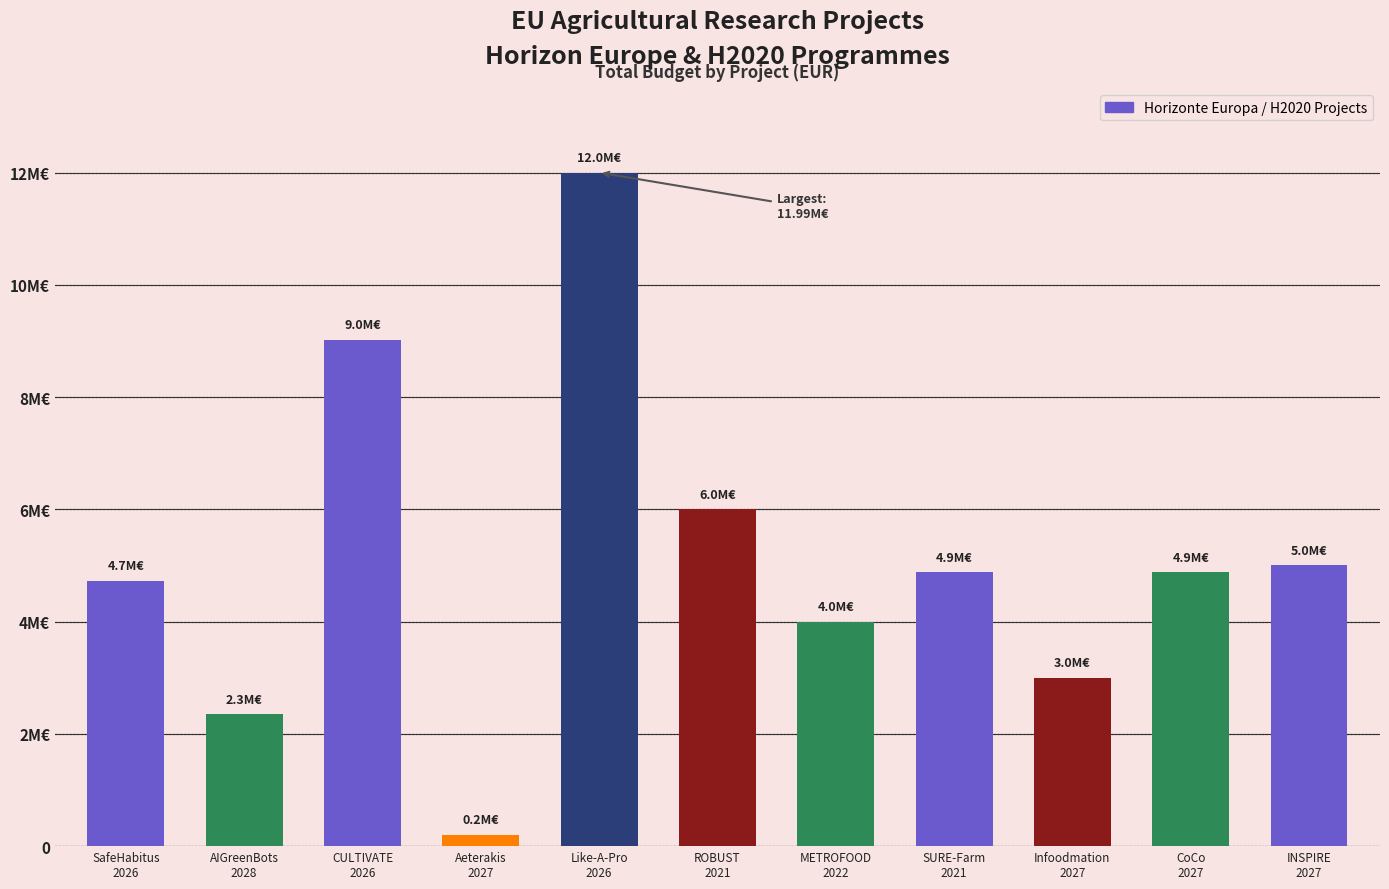

How many categories are shown in the chart?

11